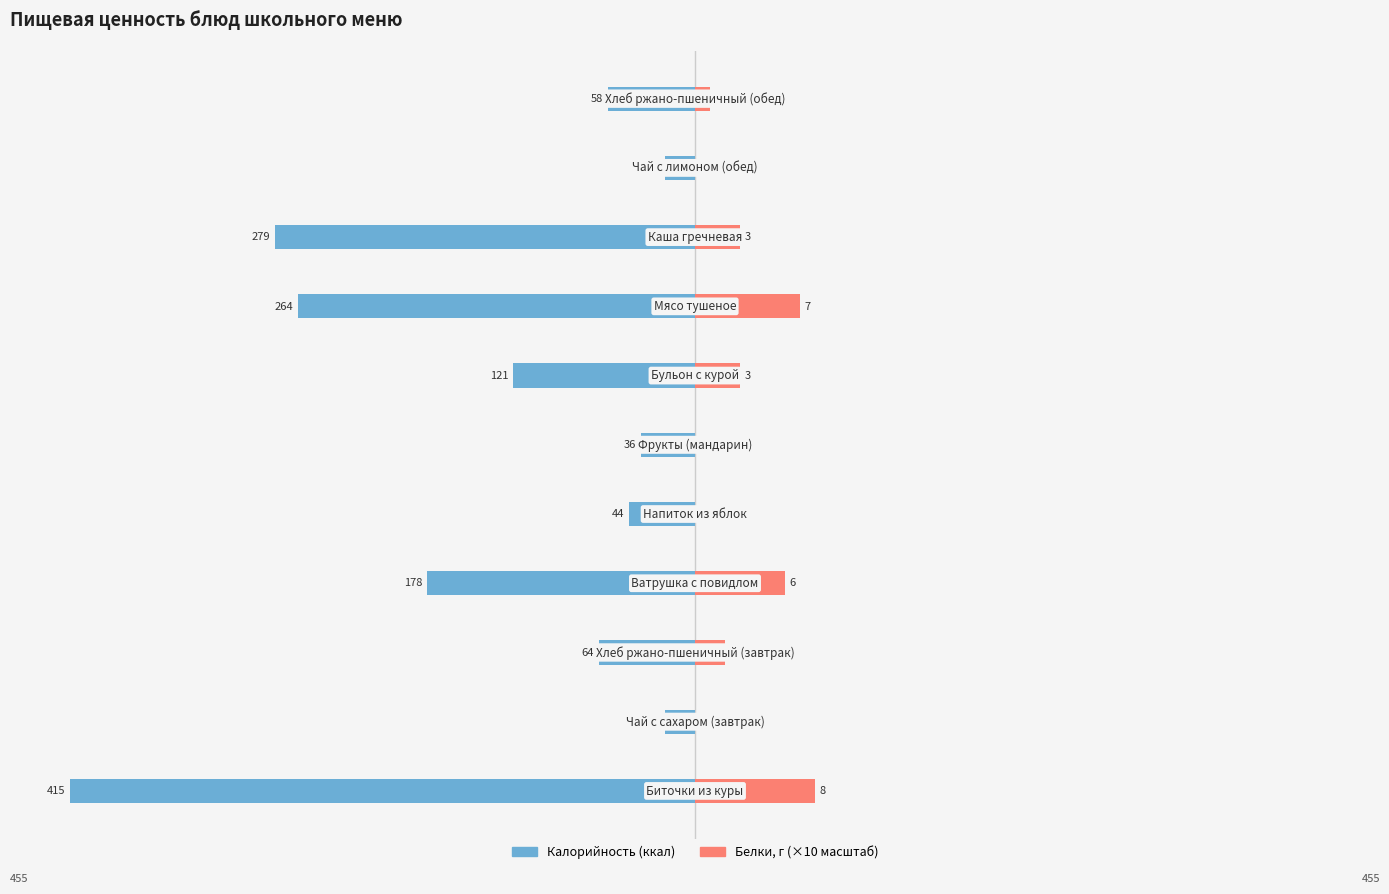

Are the bars horizontal?

Yes